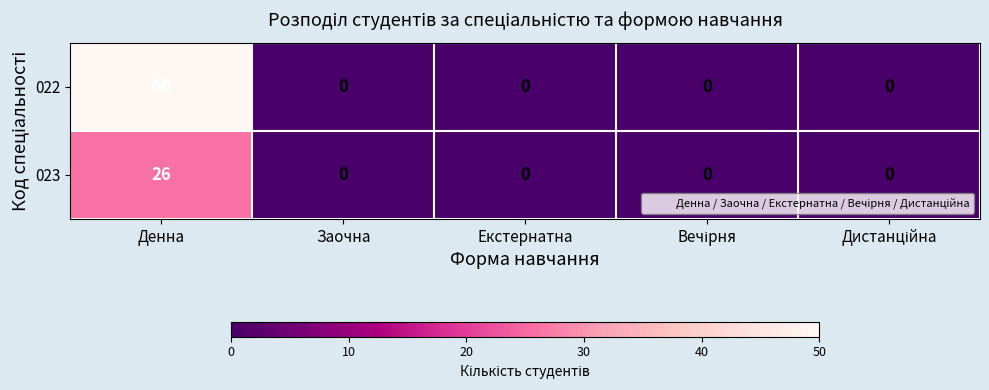

List the series in order of their peak value, highest first.

022, 023